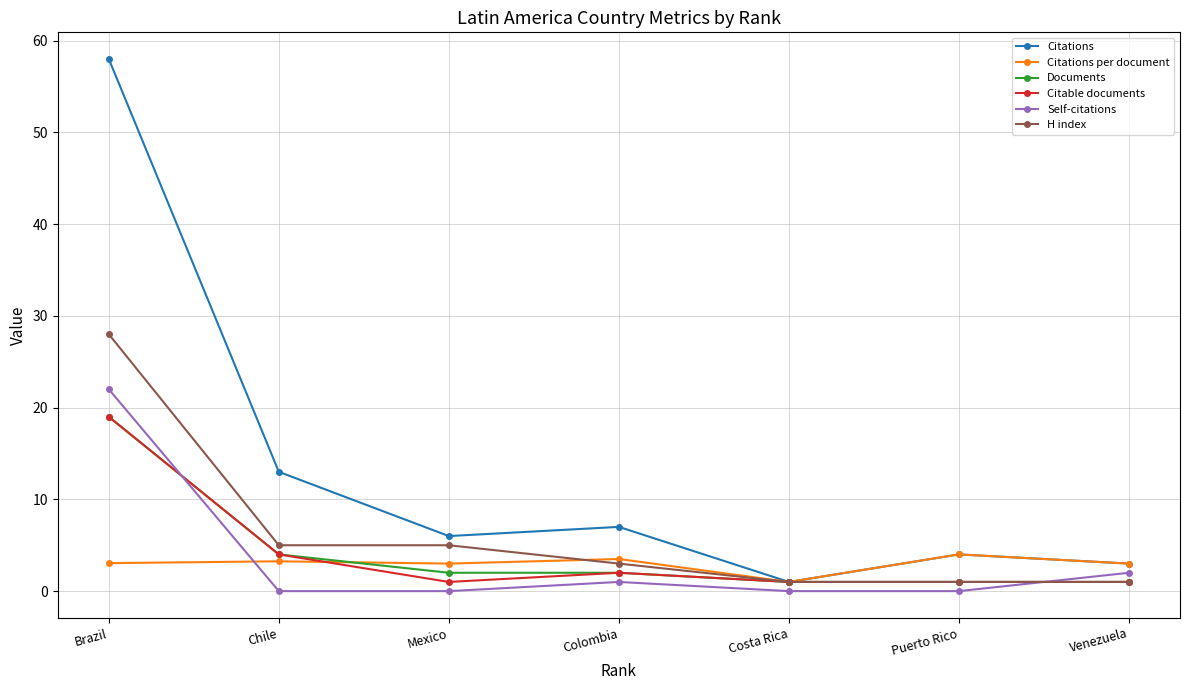

True or false: H index has more than 2 points higher than both neighbors.

False